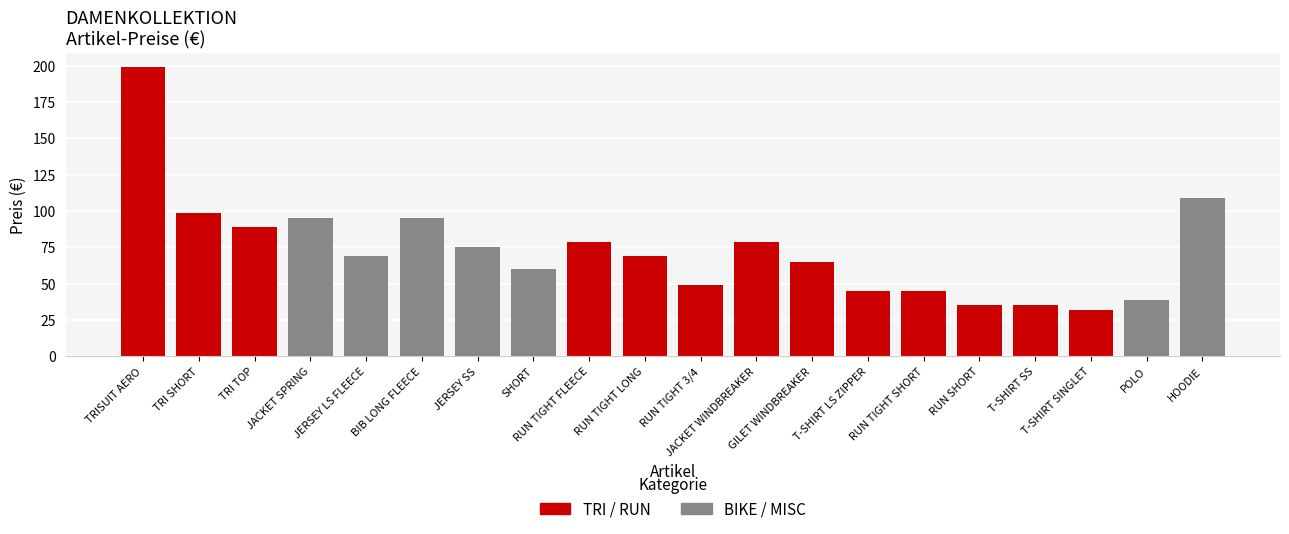

What is the difference between the maximum and second lowest values?

164